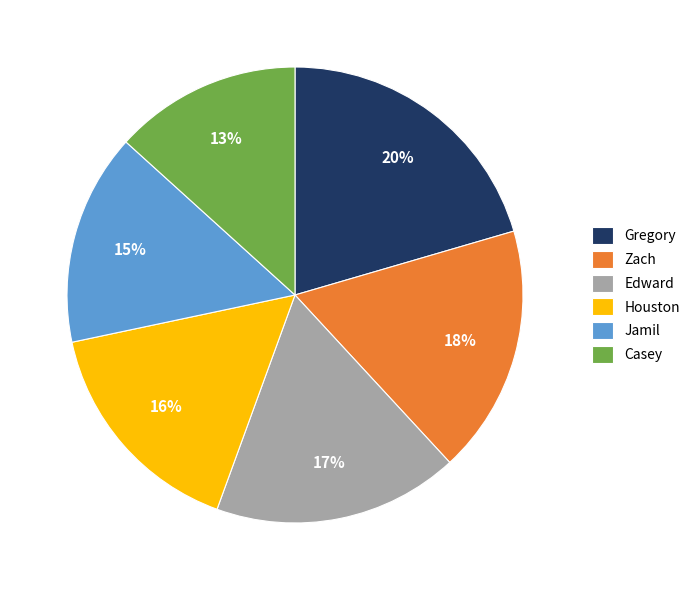

Do Edward and Zach together represent more than half of the pie?

No